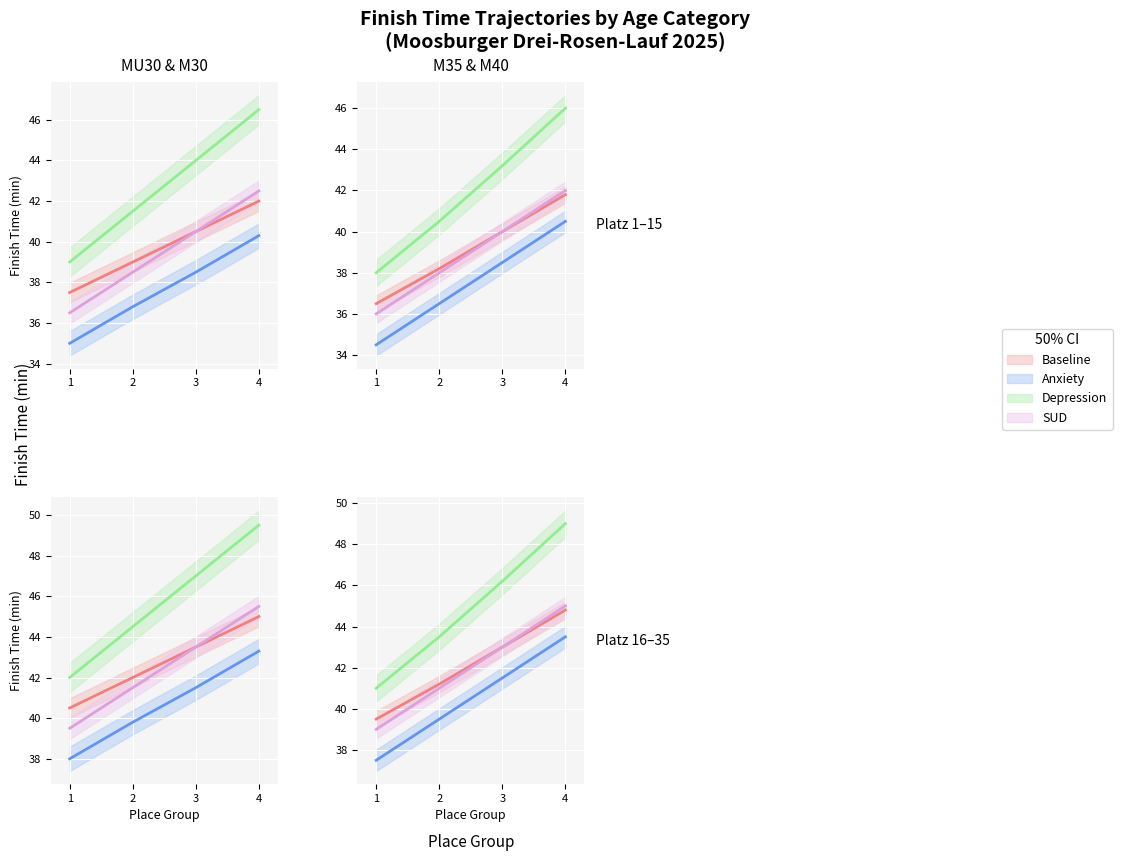

Which series has the widest spread of values?

Depression